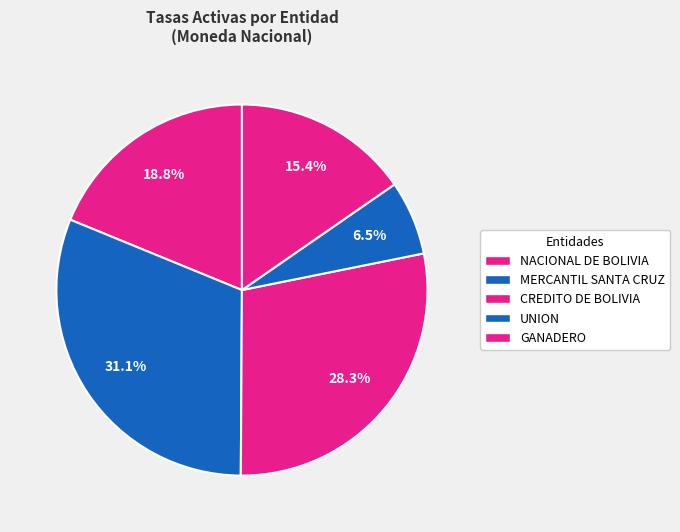

Is the sum of CREDITO DE BOLIVIA and GANADERO greater than half?

No